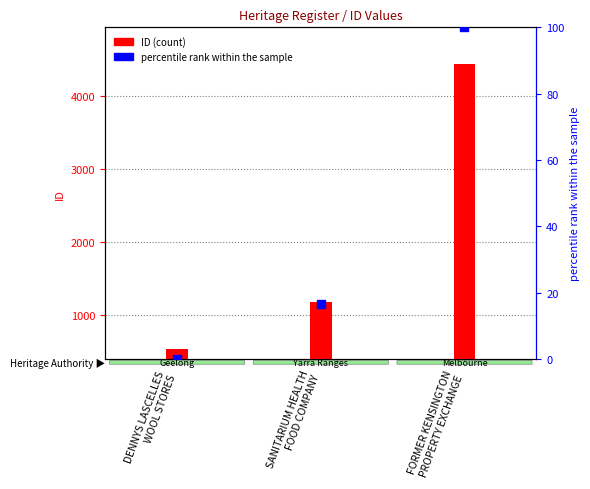

Which series has the widest spread of Y values?

ID